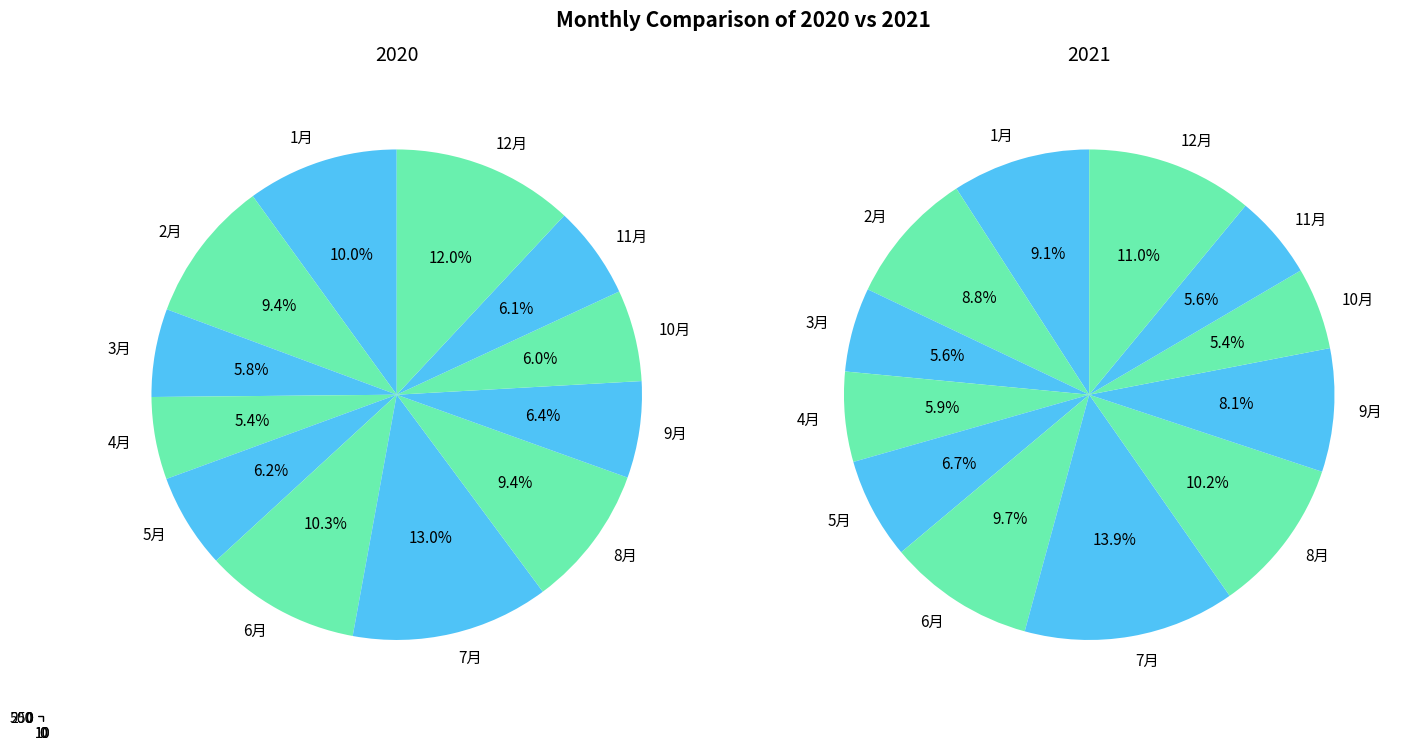

Count the number of slices in the pie.

12